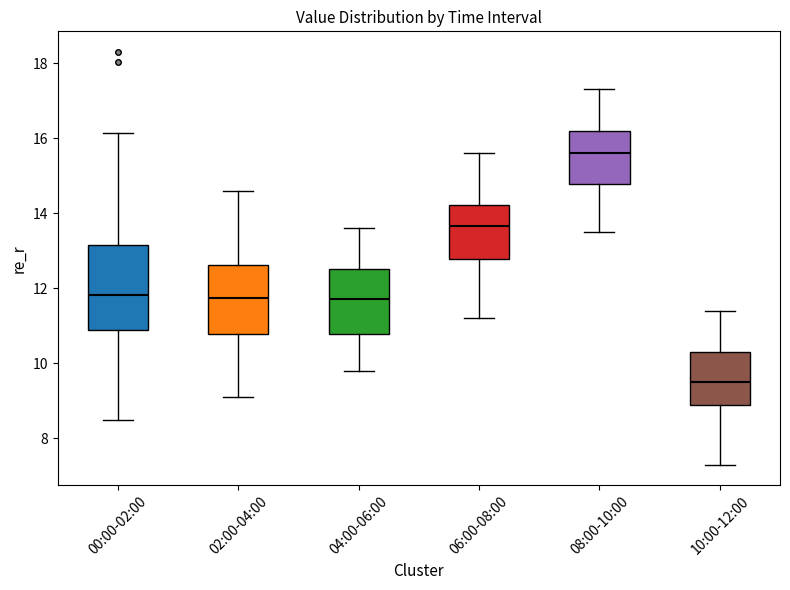

Which box's median line is the highest?

08:00-10:00